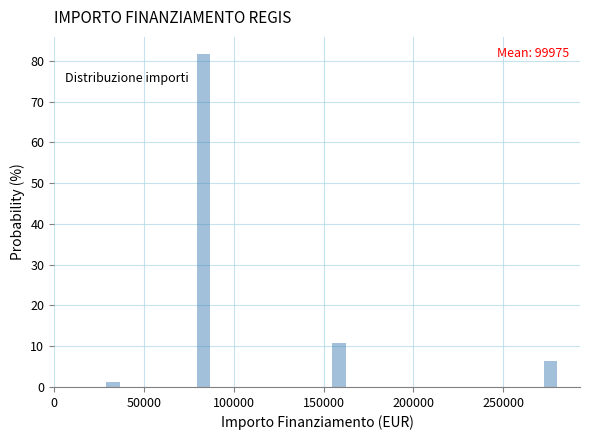

Read against the x-axis, roughly where is the centre of the tallest bar?

85000